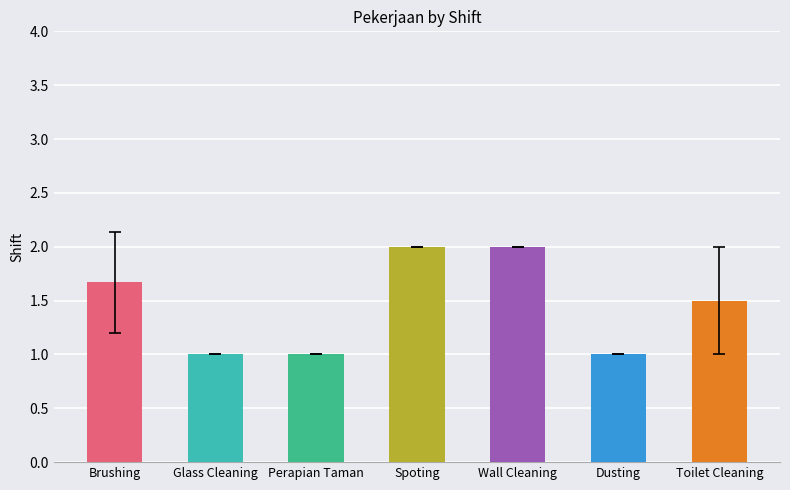

Is it true that the value at Glass Cleaning is 1.4?

False